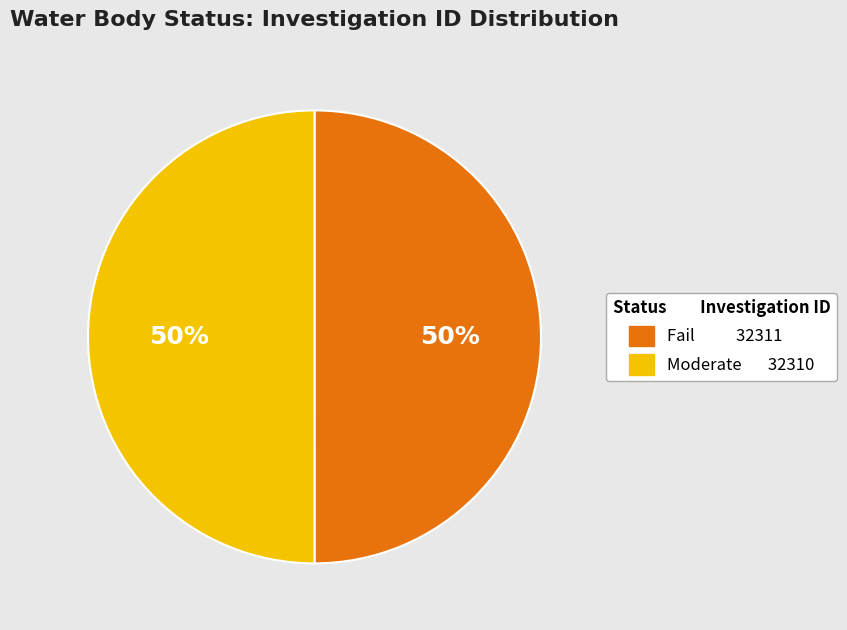

To the nearest percent, what portion does Fail represent?

50%